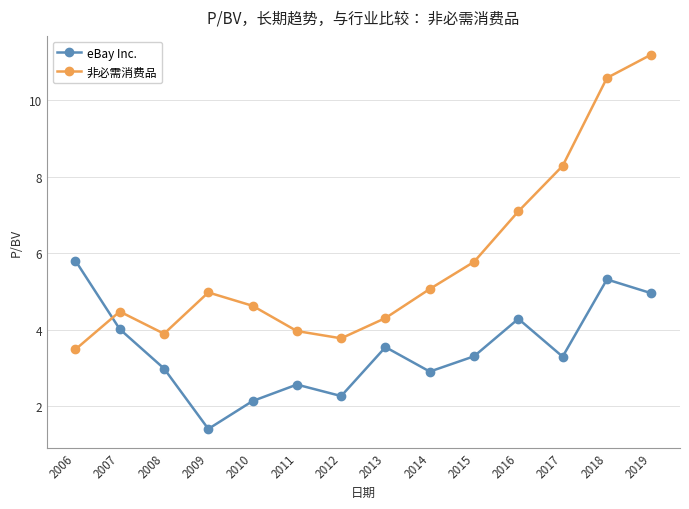

Does the chart display data point markers on the line(s)?

Yes